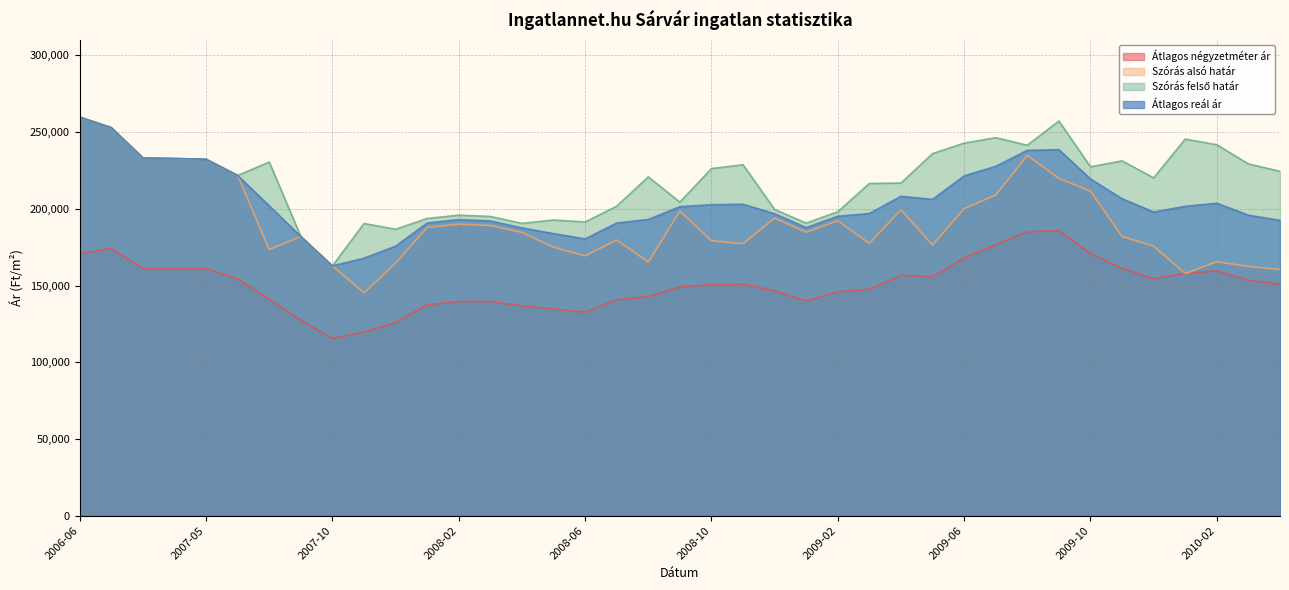

How many lines are shown in the chart?

4